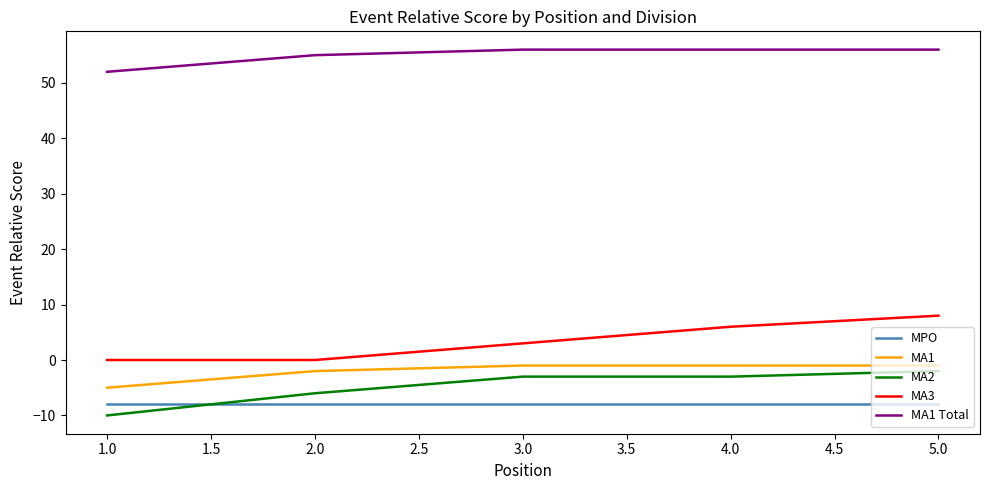

At which label is MPO closest to -8?

1.0